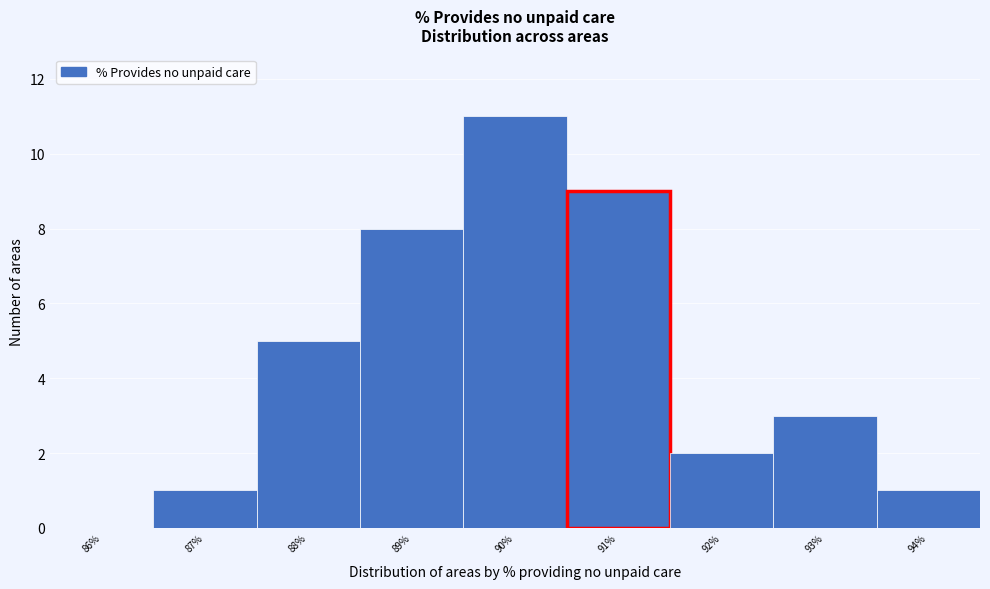

Reading left to right, list every bar in this chart as the range it spans on the x-axis followed by its height. The values are not printed on the chart, so give them approximately, as read against the axis.

85.5 to 86.5: 0
86.5 to 87.5: 1
87.5 to 88.5: 5
88.5 to 89.5: 8
89.5 to 90.5: 11
90.5 to 91.5: 9
91.5 to 92.5: 2
92.5 to 93.5: 3
93.5 to 94.5: 1